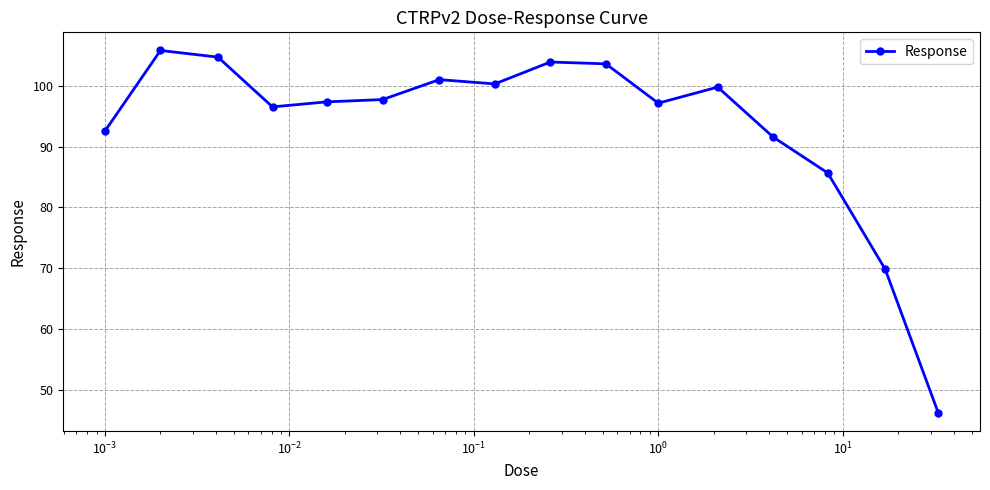

What is the minimum value shown in the chart?

46.2